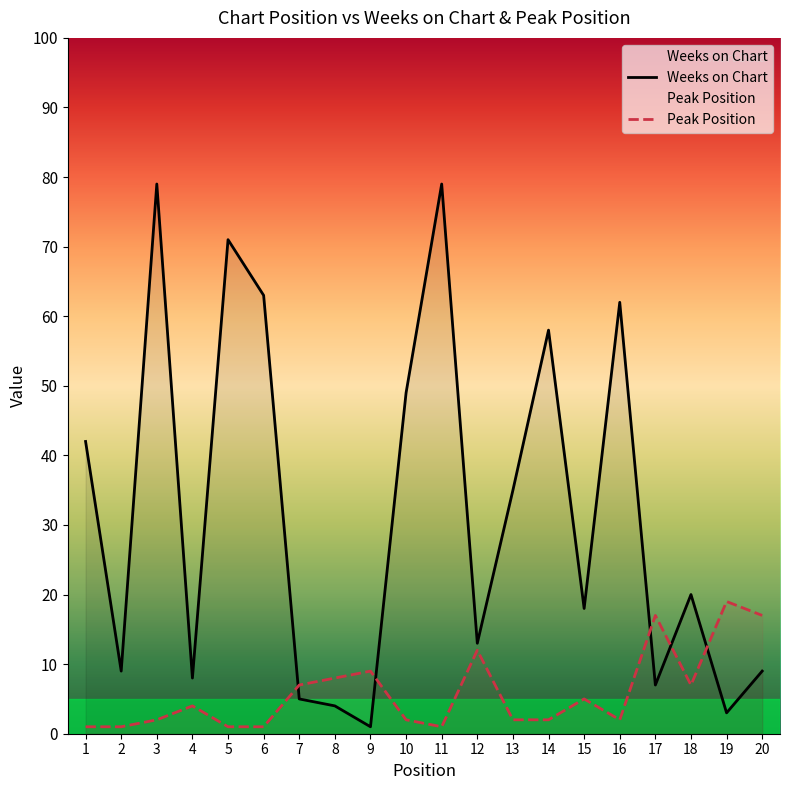

The value of Weeks on Chart at 9 is 1. True or false?

False